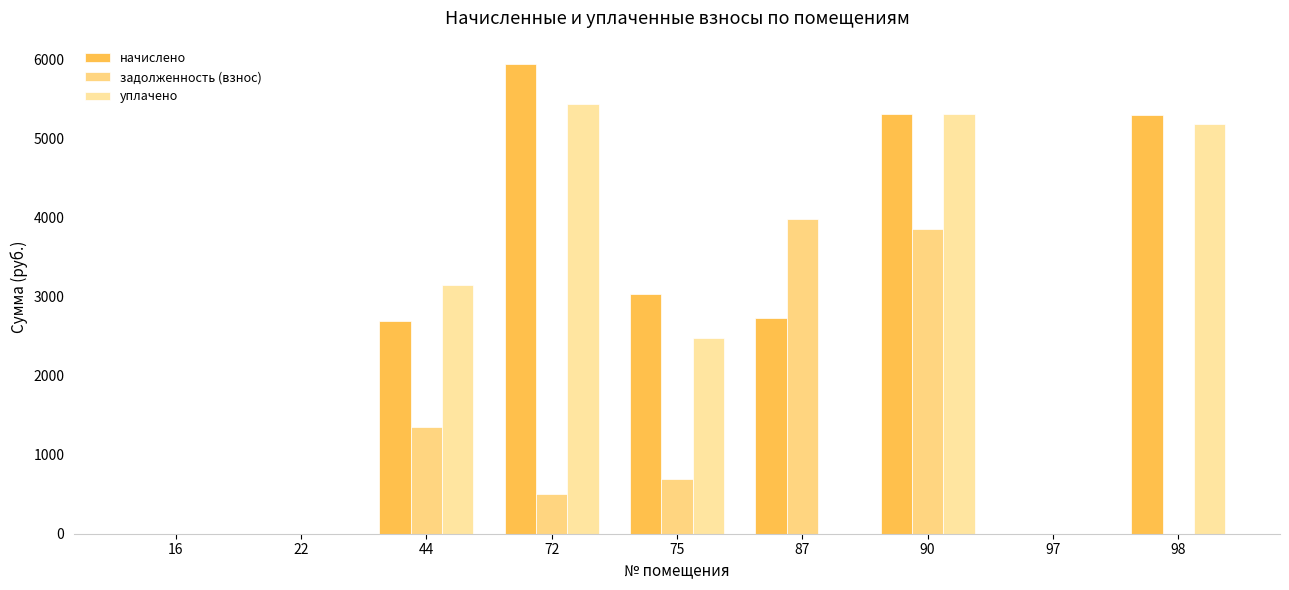

Rank the series by their average value, from highest to lowest.

начислено, уплачено, задолженность (взнос)